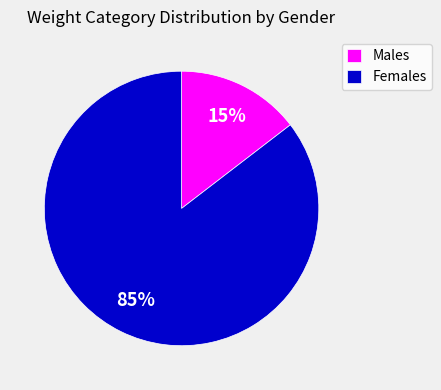

Which has a higher value, Males or Females?

Females